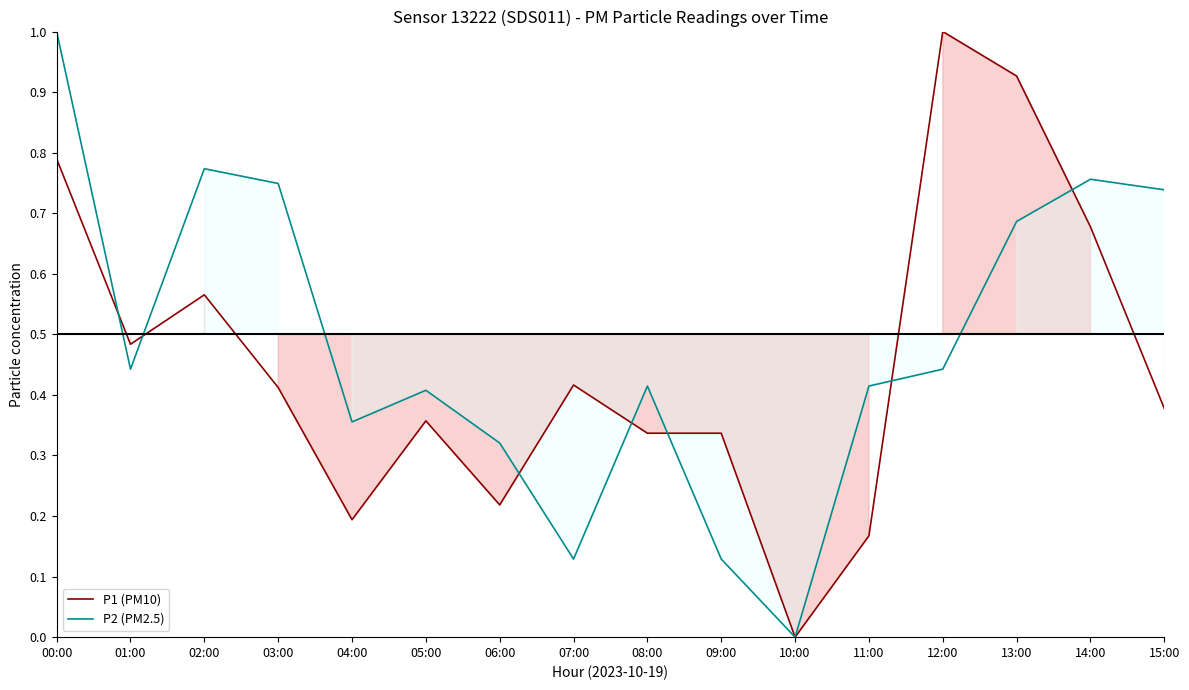

What is the total value across all series at 14:00?

1.4